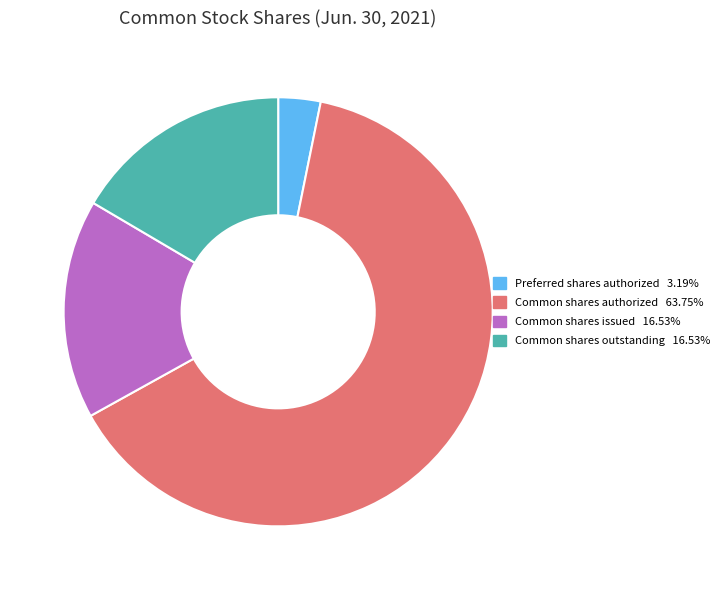

Count the number of slices in the pie.

4